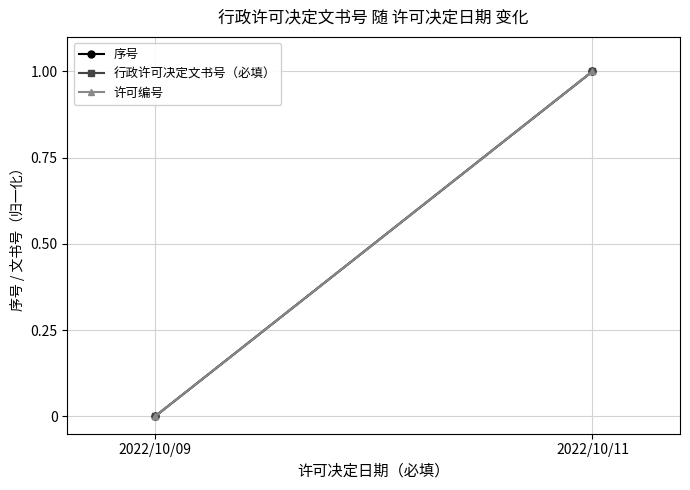

Reading left to right, what are all the values shown in this chart?

序号: 2022/10/09=0	2022/10/11=1
行政许可决定文书号（必填）: 2022/10/09=0	2022/10/11=1
许可编号: 2022/10/09=0	2022/10/11=1